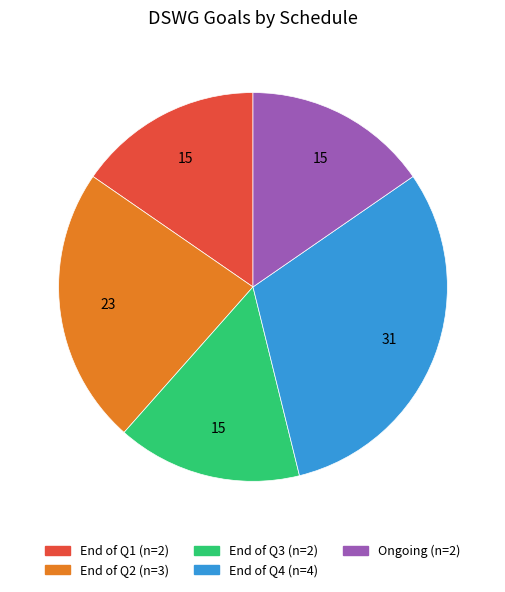

Combined, do Ongoing and End of Q3 account for over 50%?

No